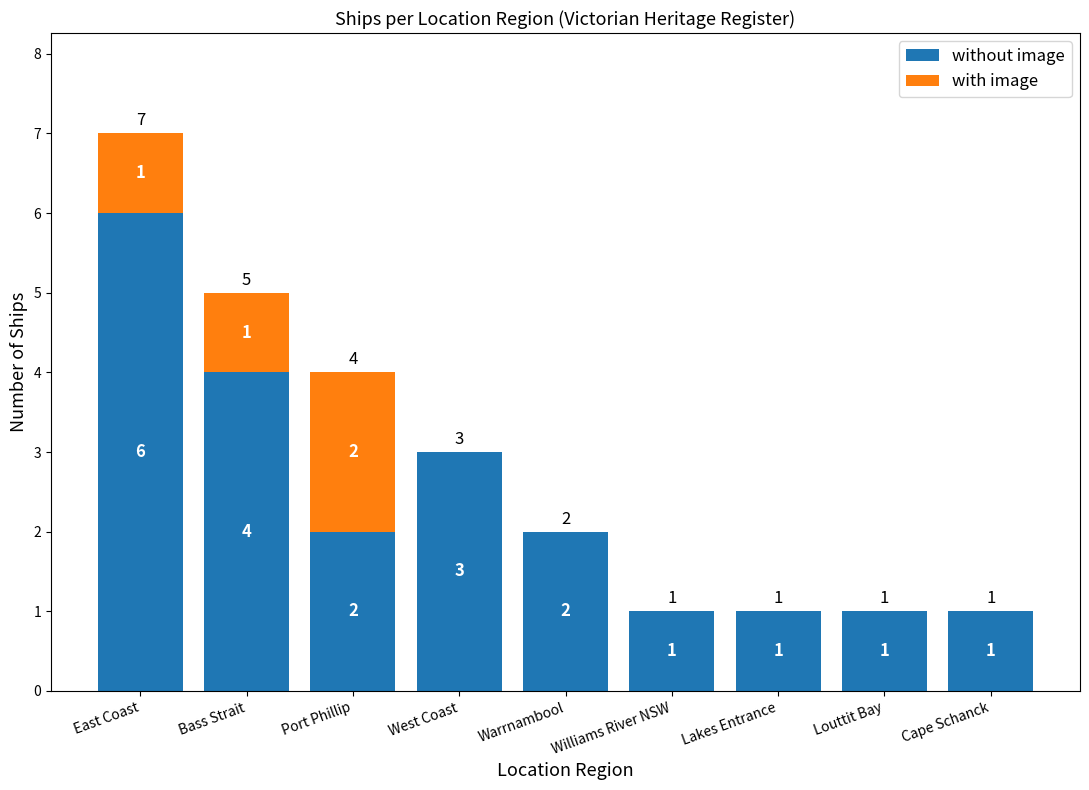

At which category is the sum across all series the highest?

East Coast